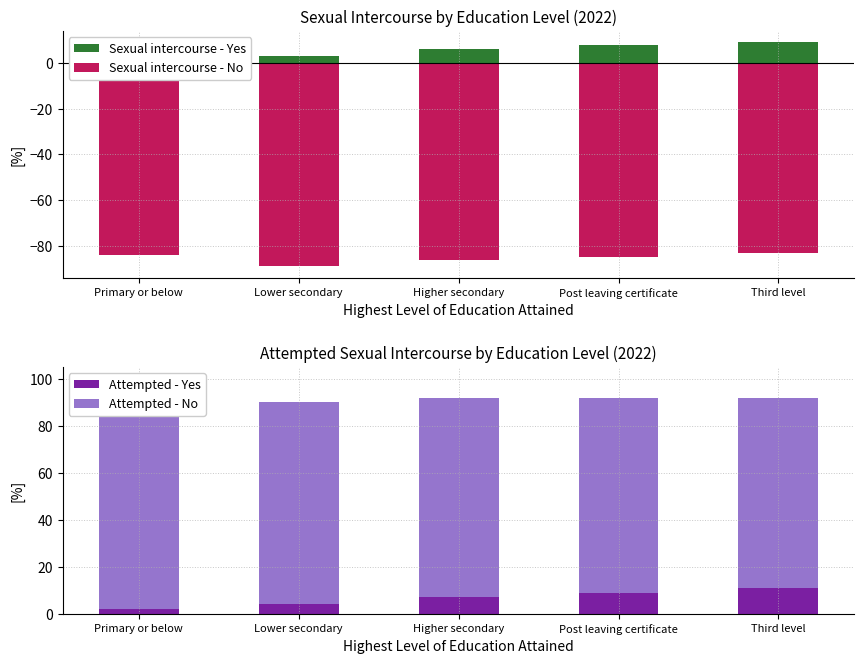

What is the sum of all Attempted - Yes values?

33